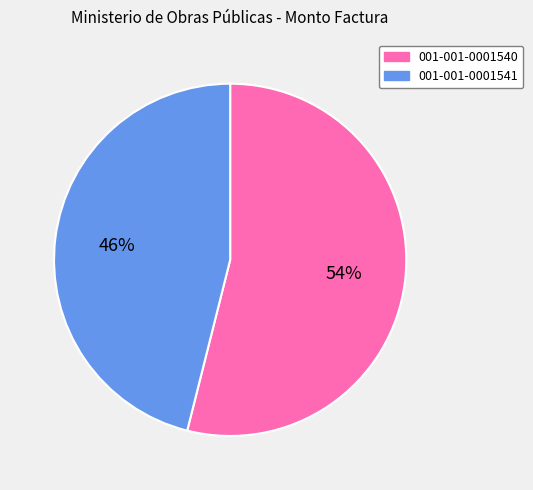

Does 001-001-0001541 account for over 50% of the chart?

No